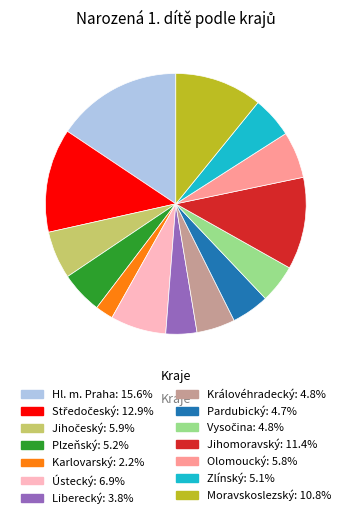

Does Plzeňský account for over 50% of the chart?

No